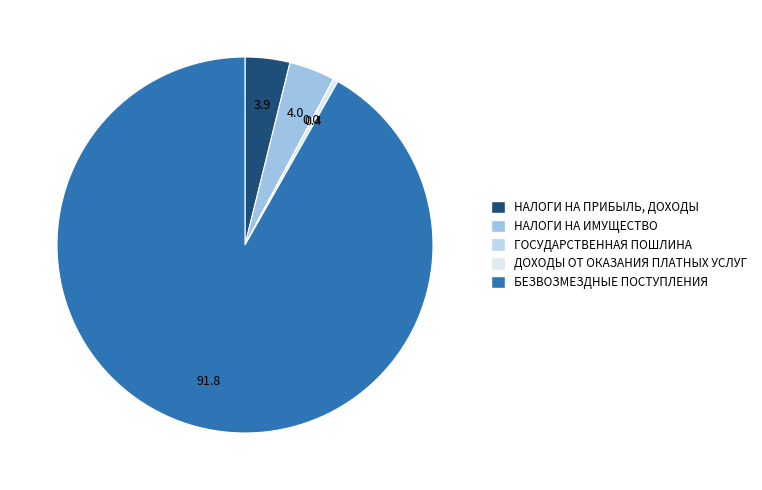

Rank the categories by value from highest to lowest.

БЕЗВОЗМЕЗДНЫЕ ПОСТУПЛЕНИЯ, НАЛОГИ НА ИМУЩЕСТВО, НАЛОГИ НА ПРИБЫЛЬ, ДОХОДЫ, ДОХОДЫ ОТ ОКАЗАНИЯ ПЛАТНЫХ УСЛУГ, ГОСУДАРСТВЕННАЯ ПОШЛИНА